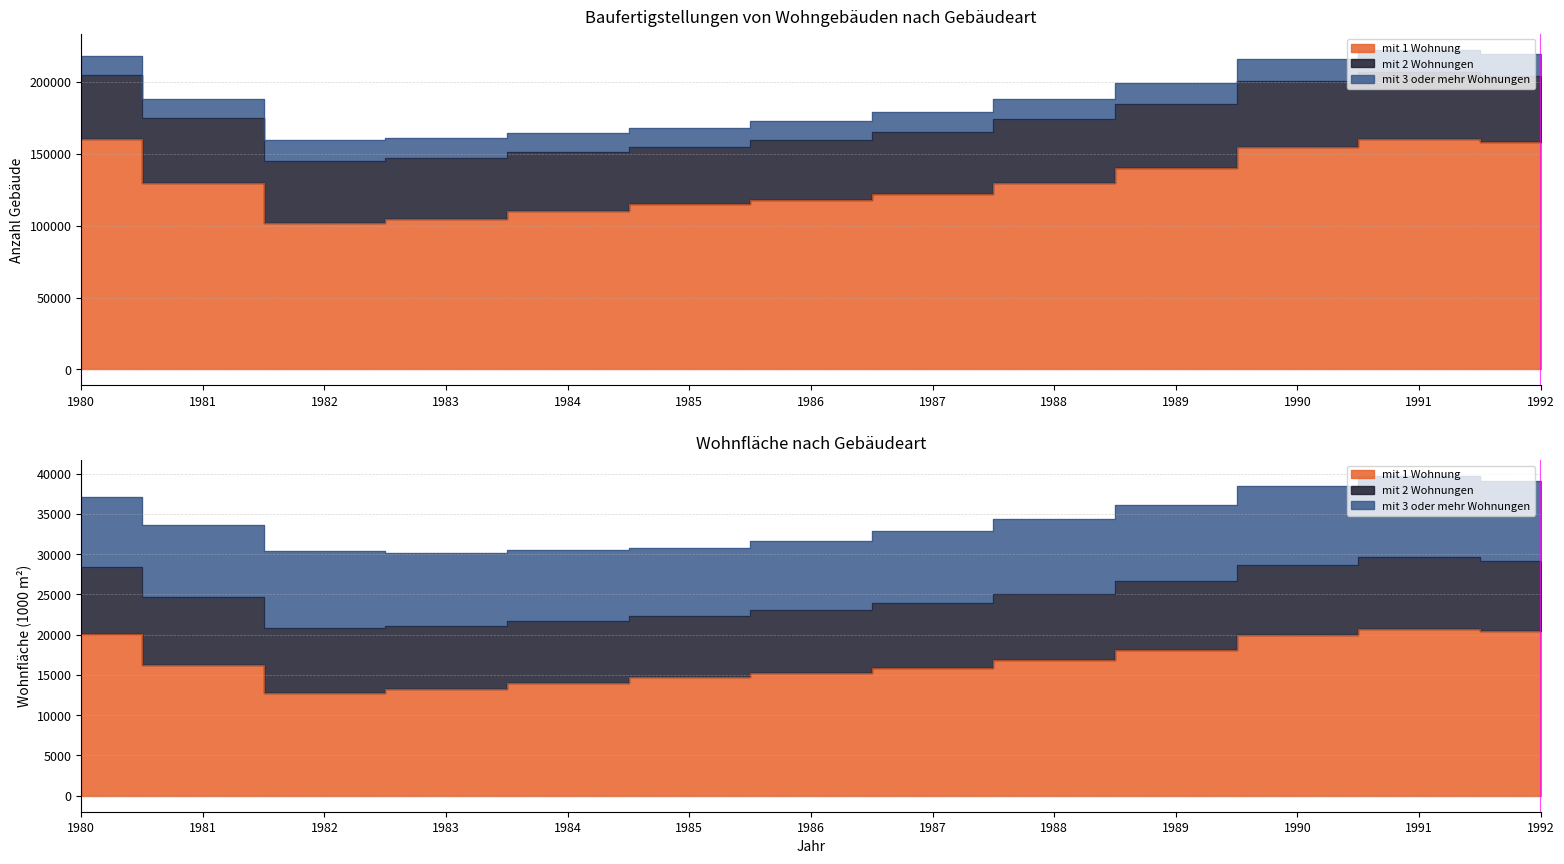

Which has a higher value, 1981 or 1985?

1981